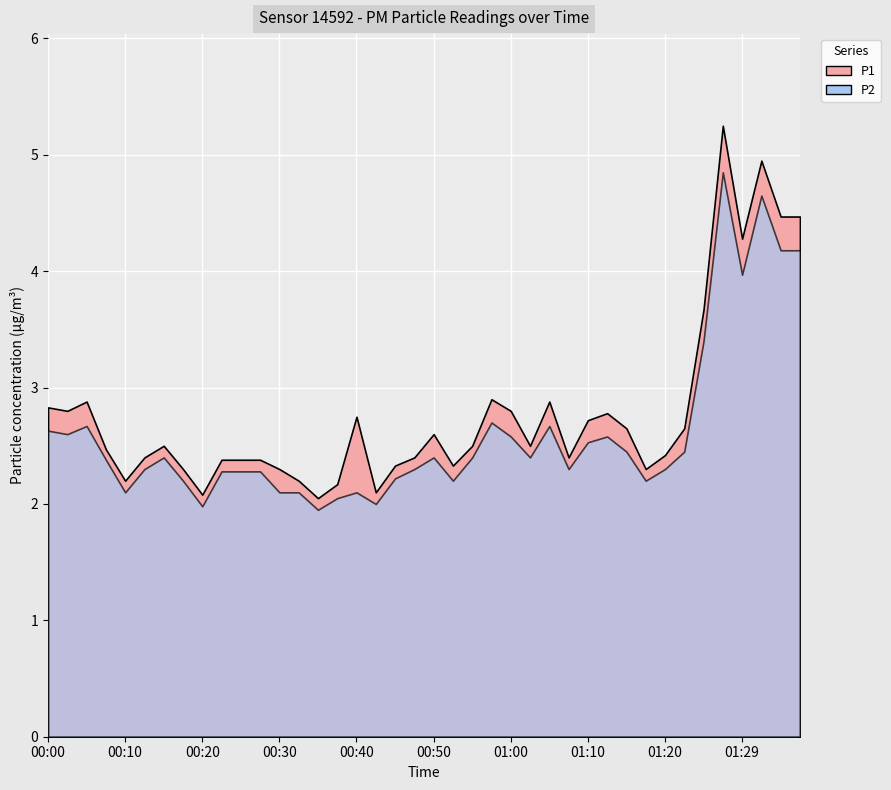

At which category is the sum across all series the highest?

01:27